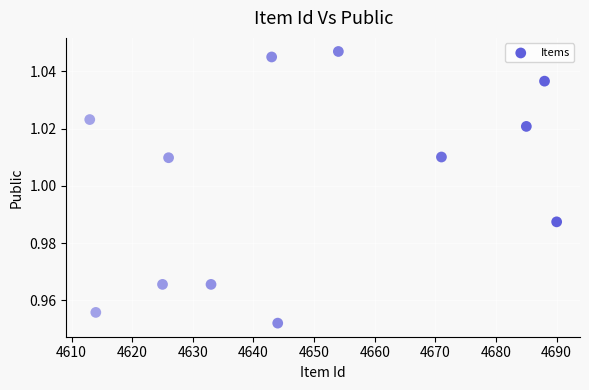

What is the range of X values (max minus min)?

77.0